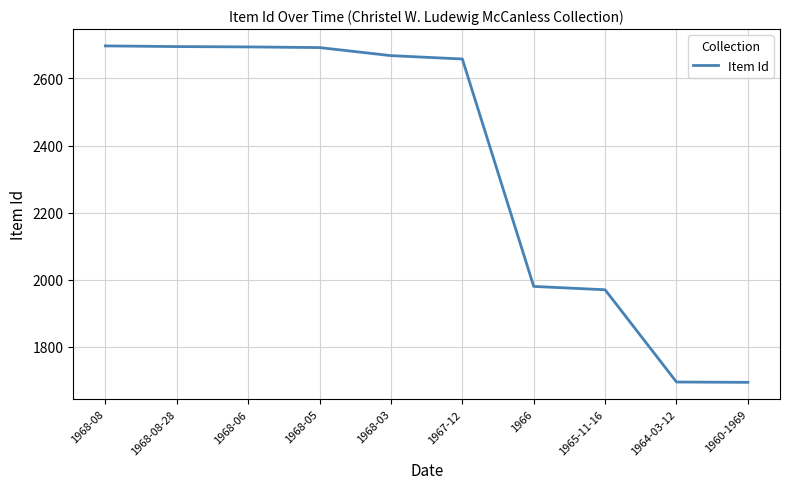

Is it true that the value at 1968-06 is 3568?

False